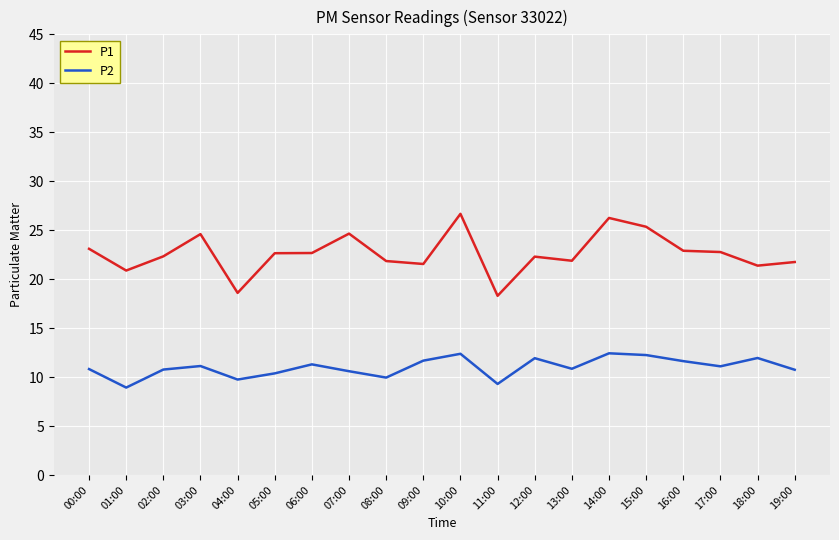

Which series changed the most between 10:00 and 13:00?

P1